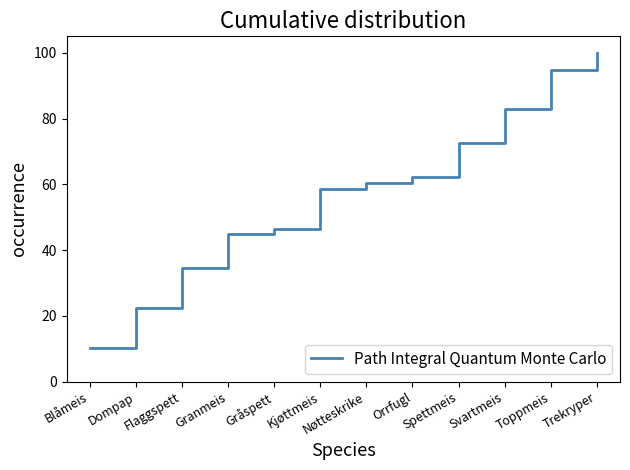

Reading left to right, what are all the values shown in this chart?

Blåmeis=10.3	Dompap=22.4	Flaggspett=34.5	Granmeis=44.8	Gråspett=46.6	Kjøttmeis=58.6	Nøtteskrike=60.3	Orrfugl=62.1	Spettmeis=72.4	Svartmeis=82.8	Toppmeis=94.8	Trekryper=100.0